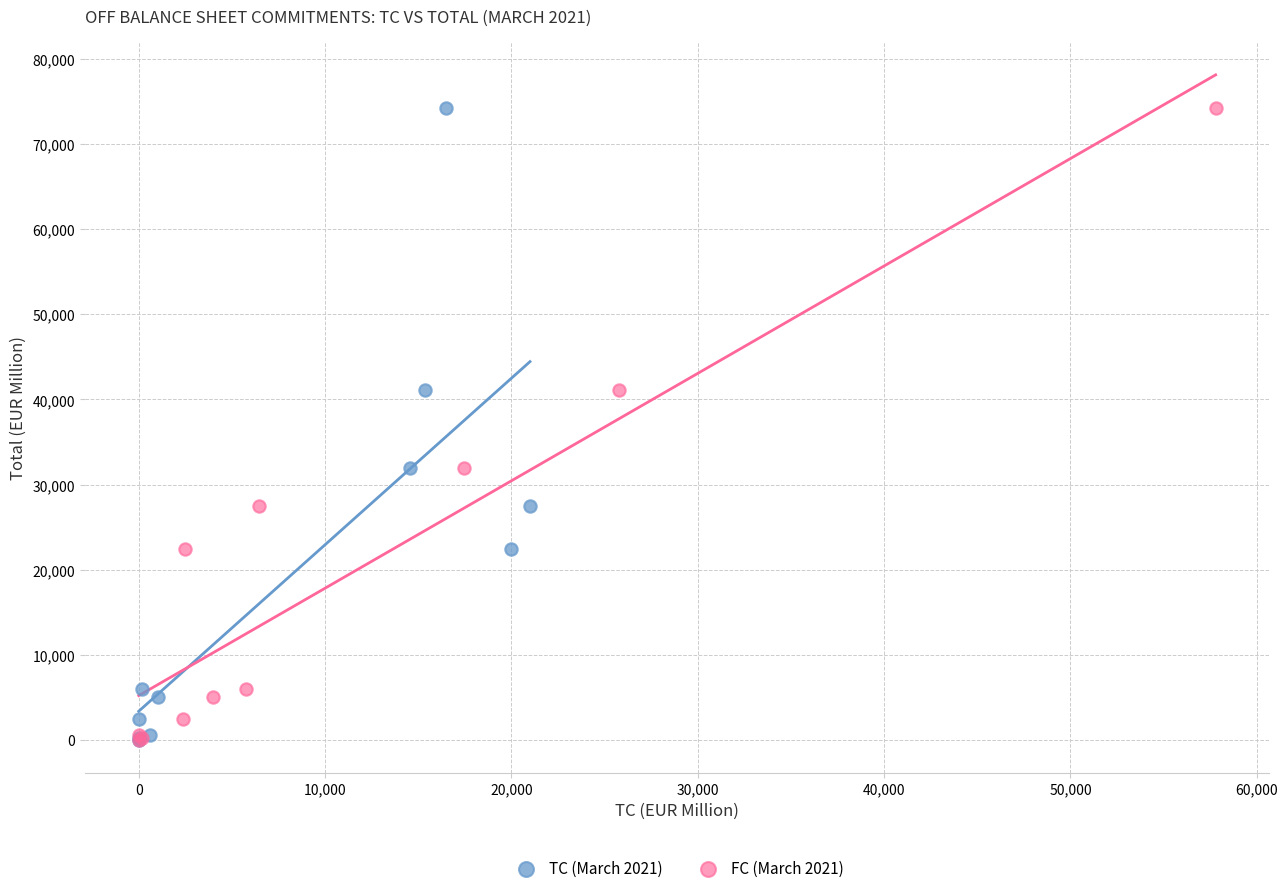

What are all the series names shown in the legend?

TC (March 2021), FC (March 2021)